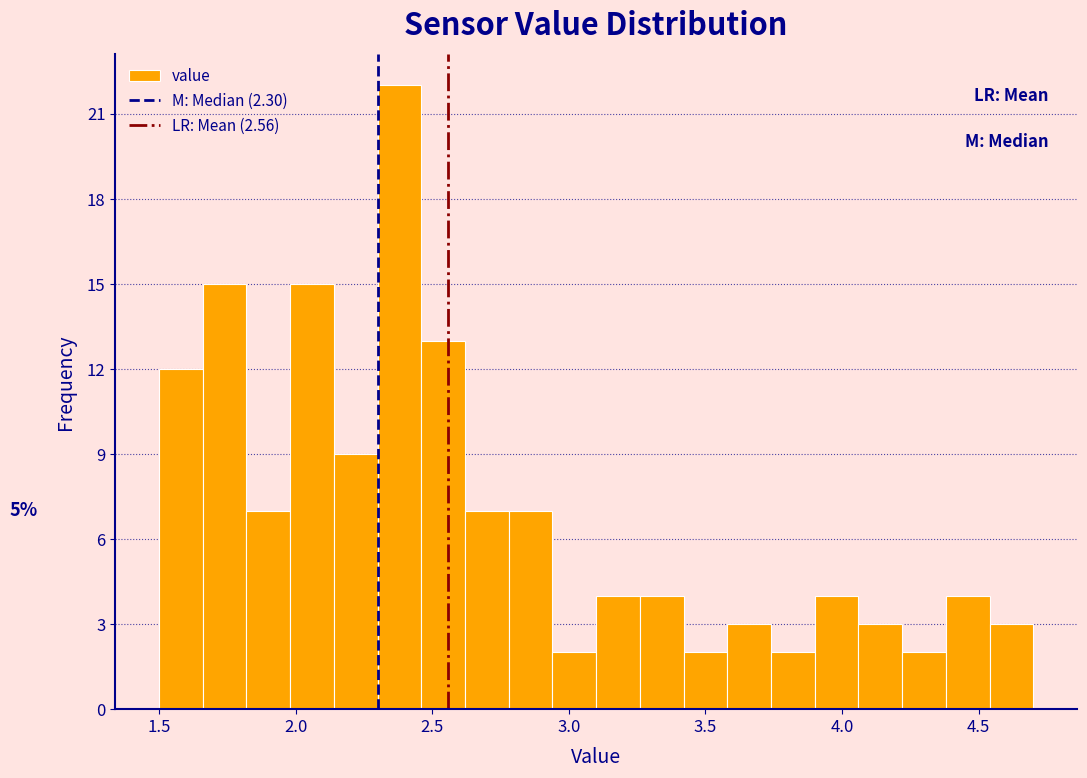

Around what value on the x-axis is the tallest bar? Give the approximate position of its centre, as read against the axis.

2.40